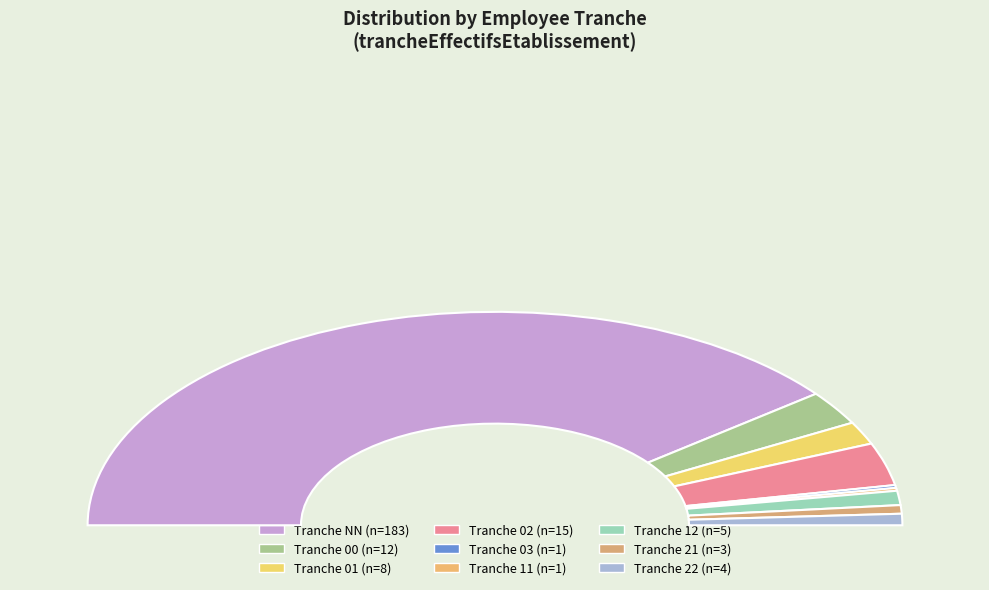

Does 01 represent more than half of the total?

No